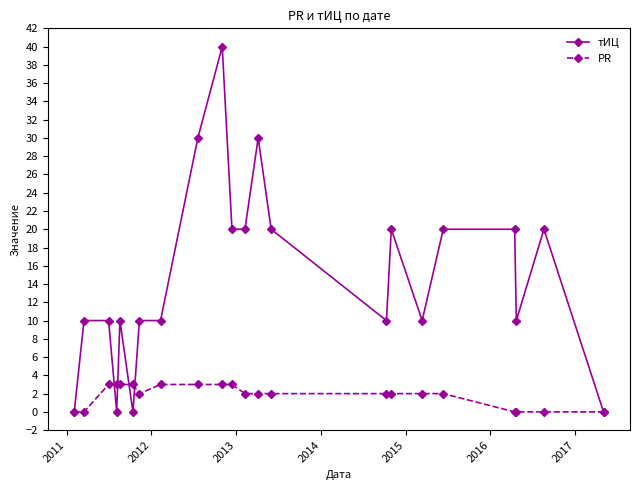

True or false: тИЦ has more than 0 interior local peaks.

True